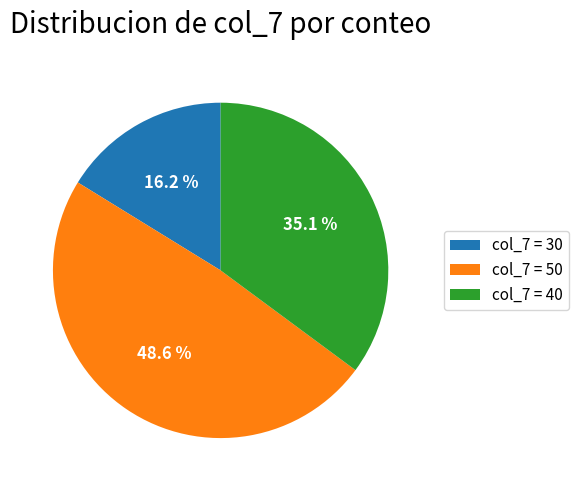

What is the ratio of the value at col_7 = 40 to the value at col_7 = 30?

2.2